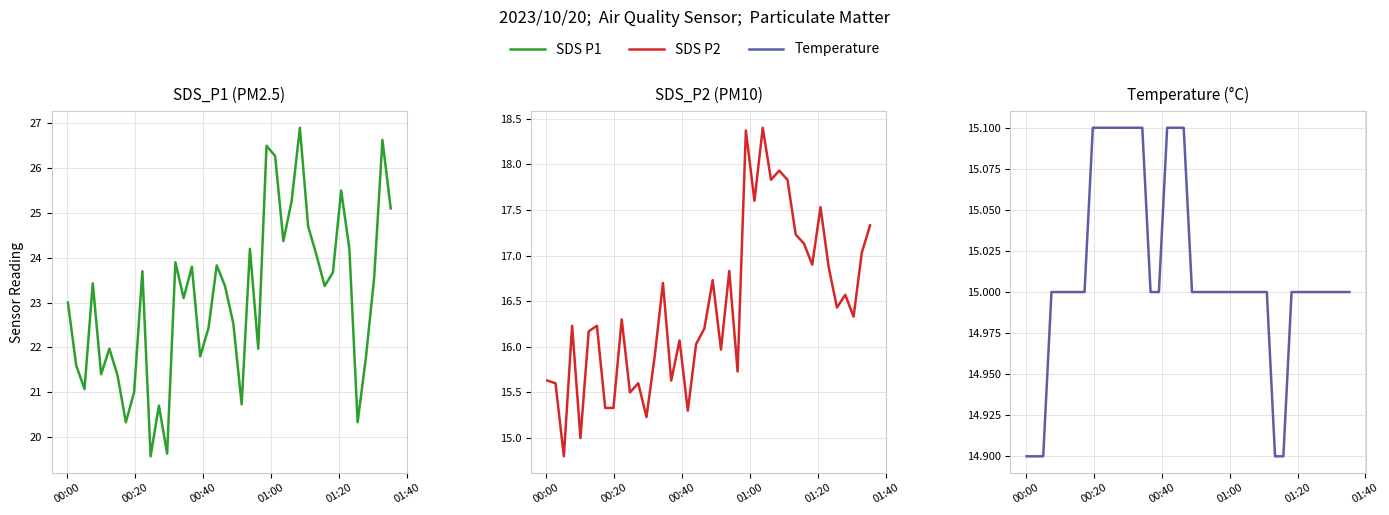

Does the chart display data point markers on the line(s)?

No